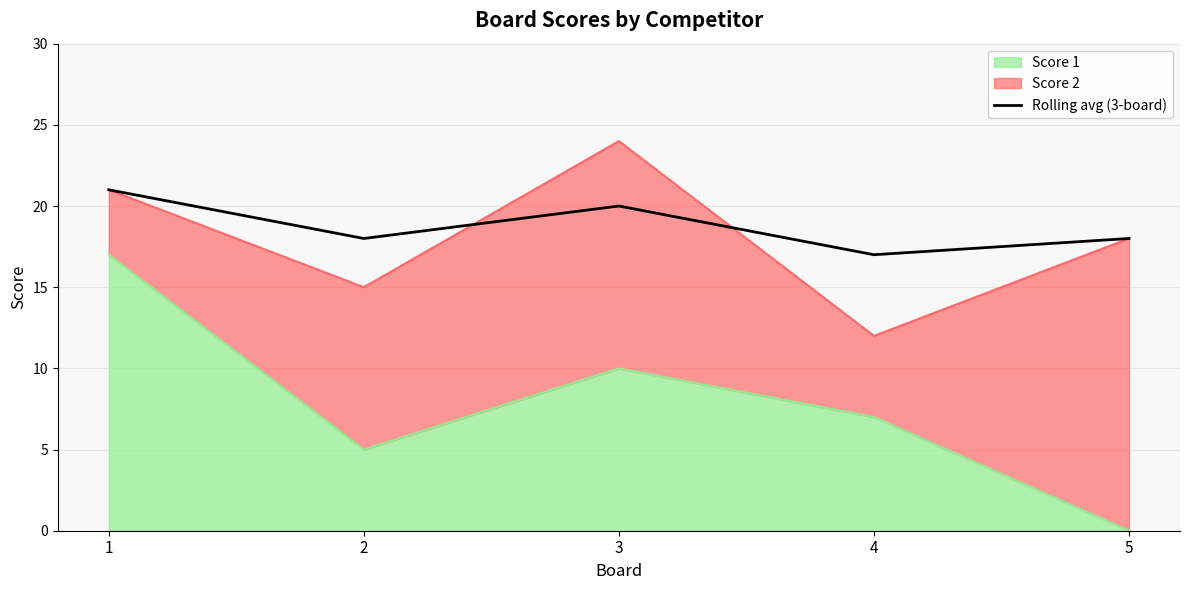

Rank the categories by value from highest to lowest.

1, 3, 2, 5, 4